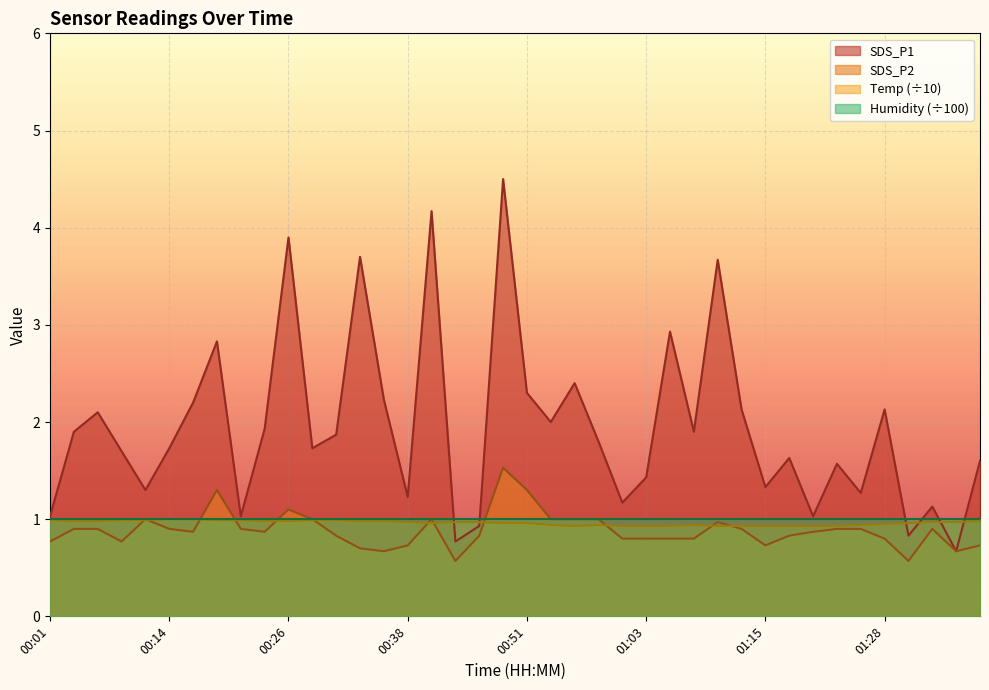

The value of Temp (÷10) at 01:03 is 1.7. True or false?

False